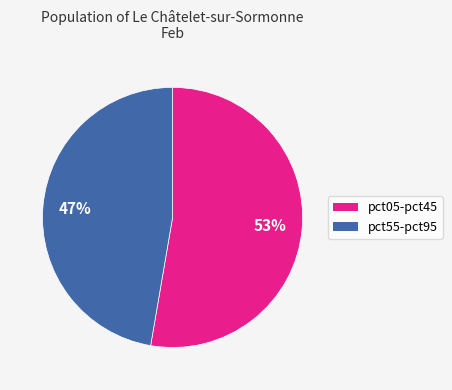

To the nearest percent, what is the average slice percentage?

50%